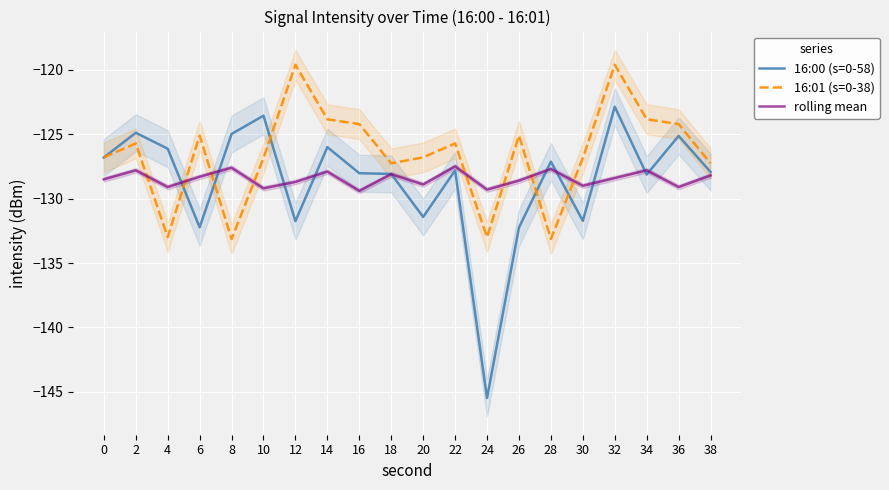

Which series ends up on top after the final intersection of 16:00 (s=0-58) and 16:01 (s=0-38)?

16:01 (s=0-38)